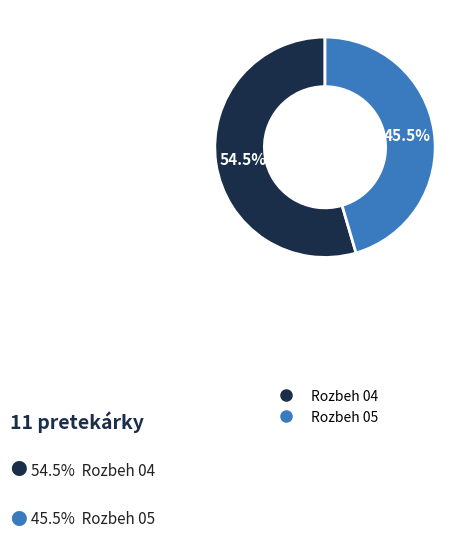

Does Rozbeh 04 represent more than half of the total?

Yes